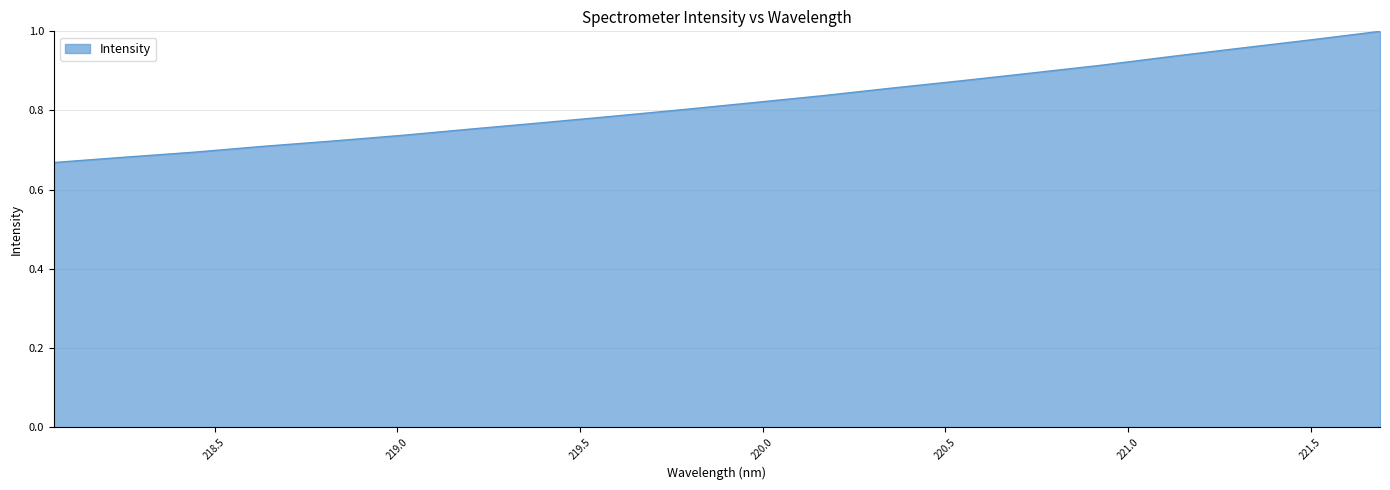

What is the difference between the maximum and minimum values?

0.3